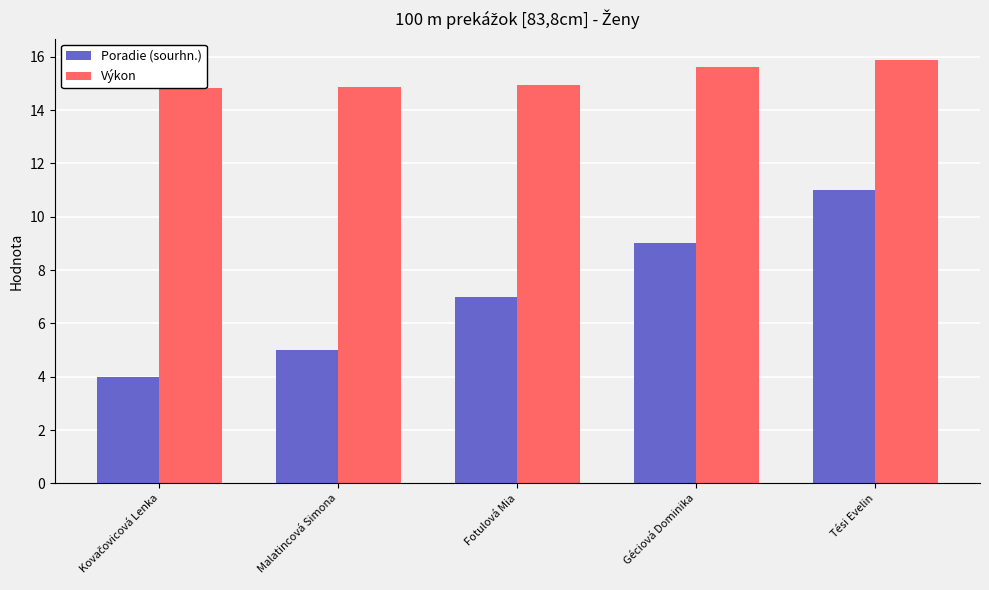

Are the bars horizontal?

No